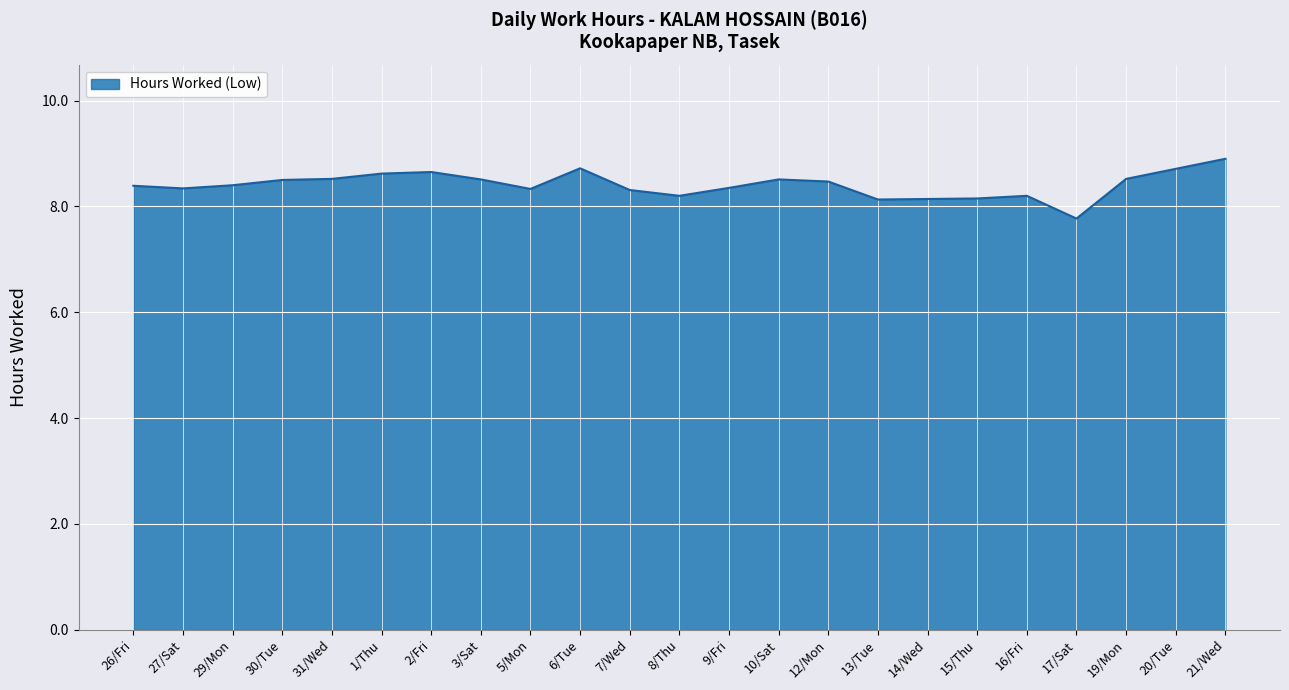

Between 19/Mon and 9/Fri, which is larger?

19/Mon